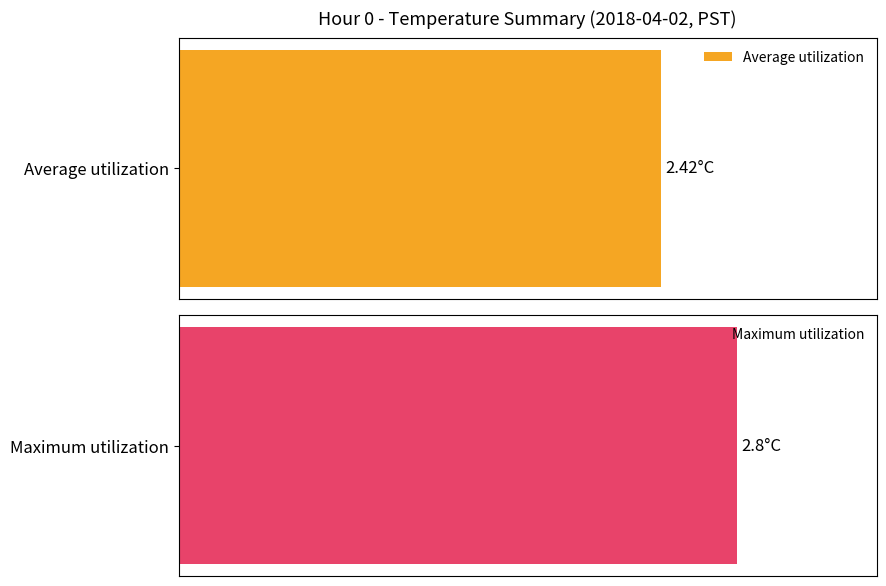

Rank the series by their average value, from highest to lowest.

Maximum utilization, Average utilization